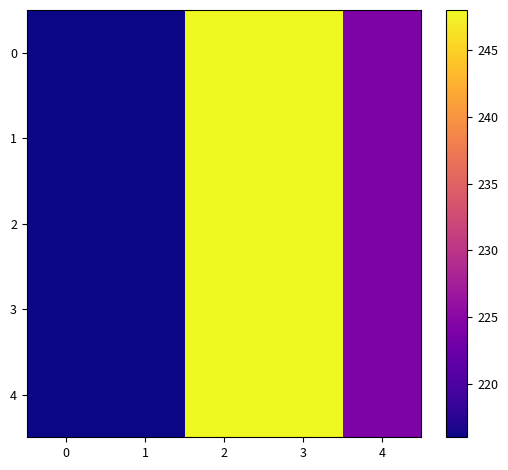

What is the smallest value displayed?

216